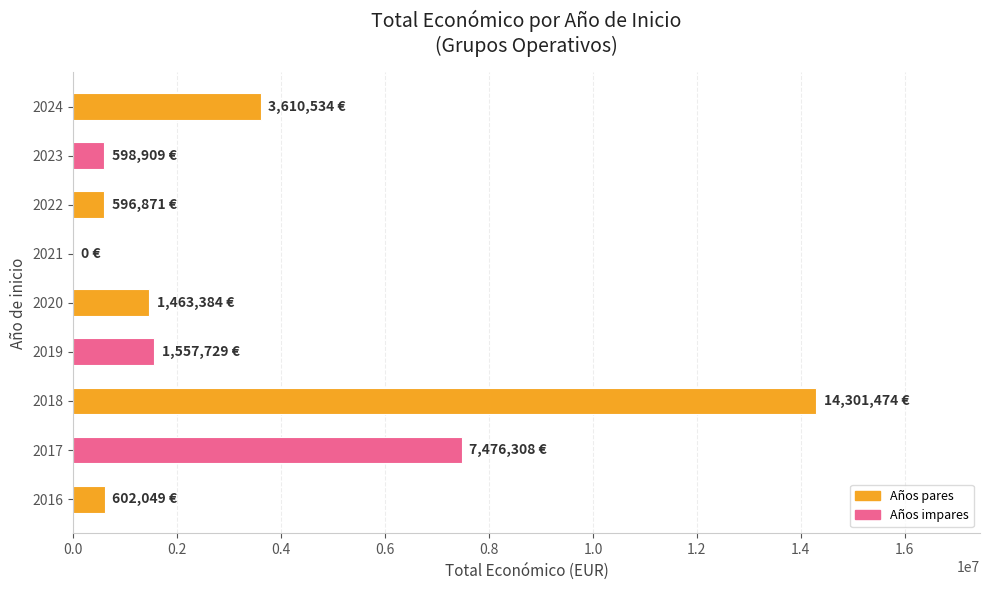

What is the sum of all values?

30207258